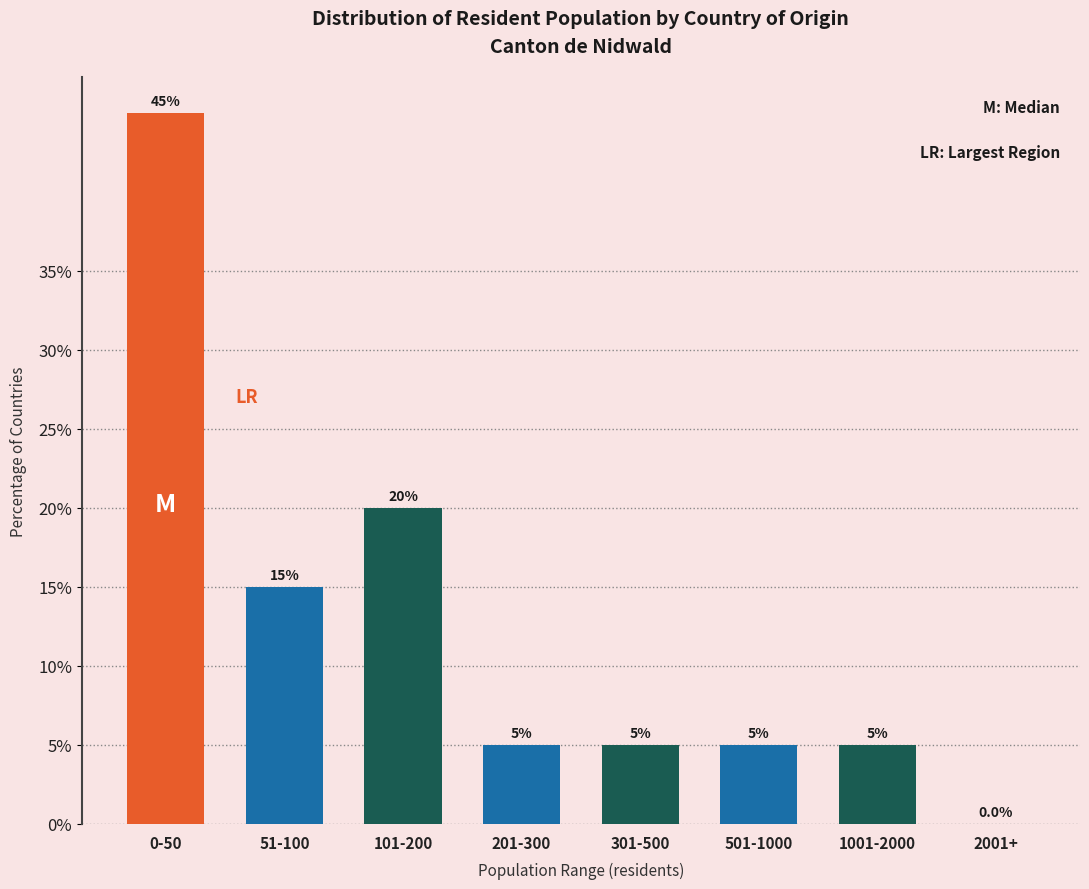

Reading left to right, what are all the values shown in this chart?

0-50=45	51-100=15	101-200=20	201-300=5	301-500=5	501-1000=5	1001-2000=5	2001+=0